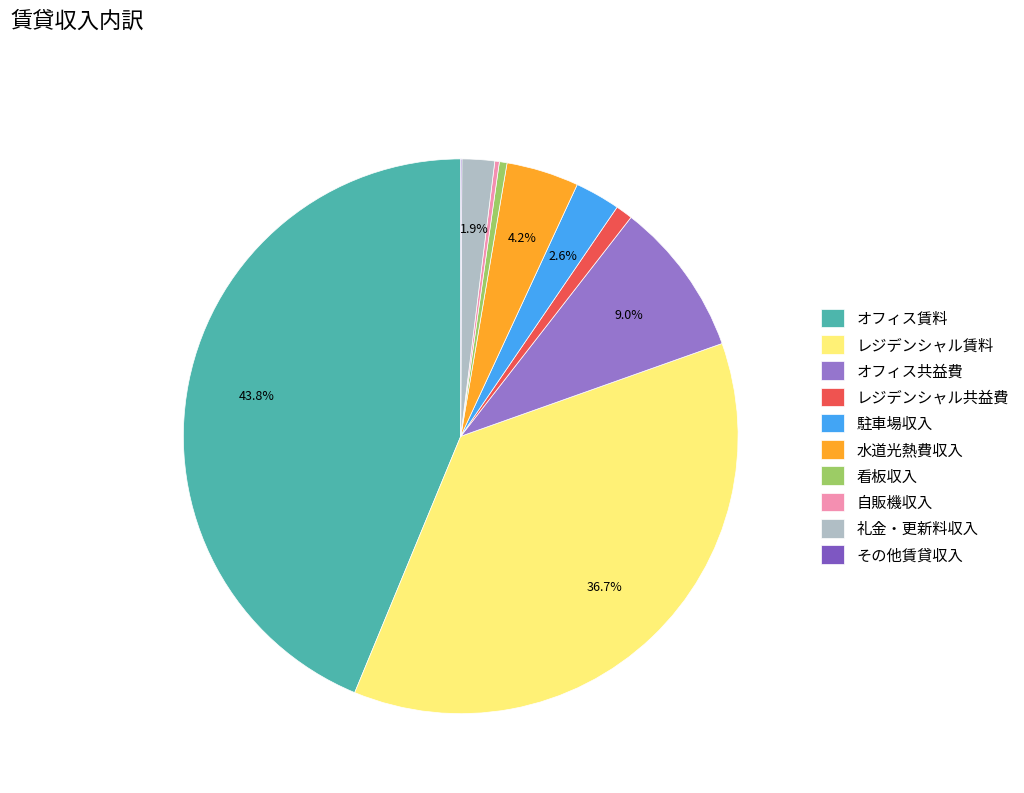

How many segments does this pie chart have?

10